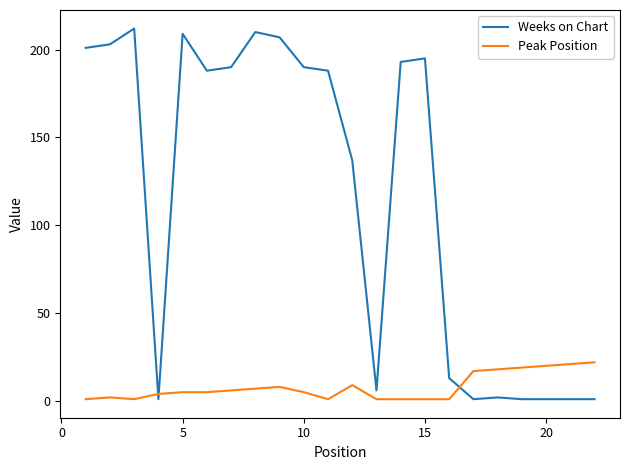

Which series has the widest spread of values?

Weeks on Chart